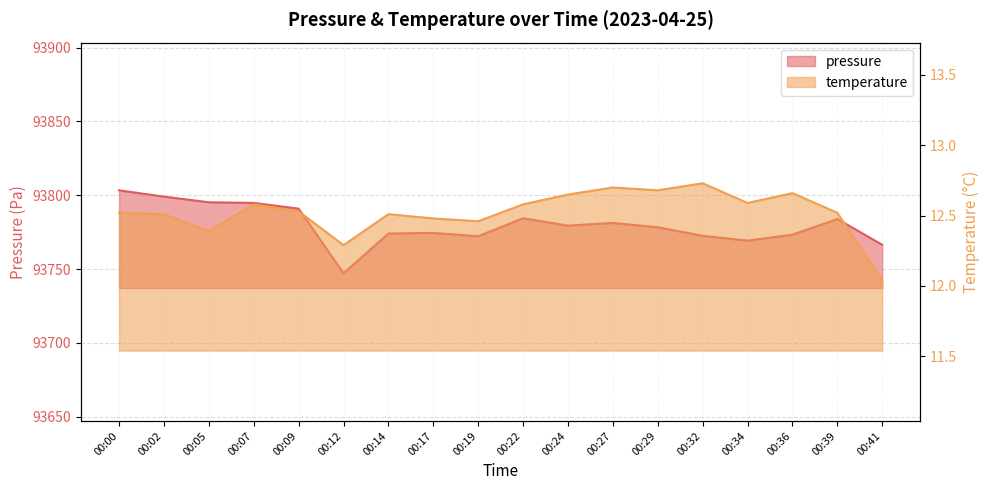

Which series has the largest total across all categories?

pressure